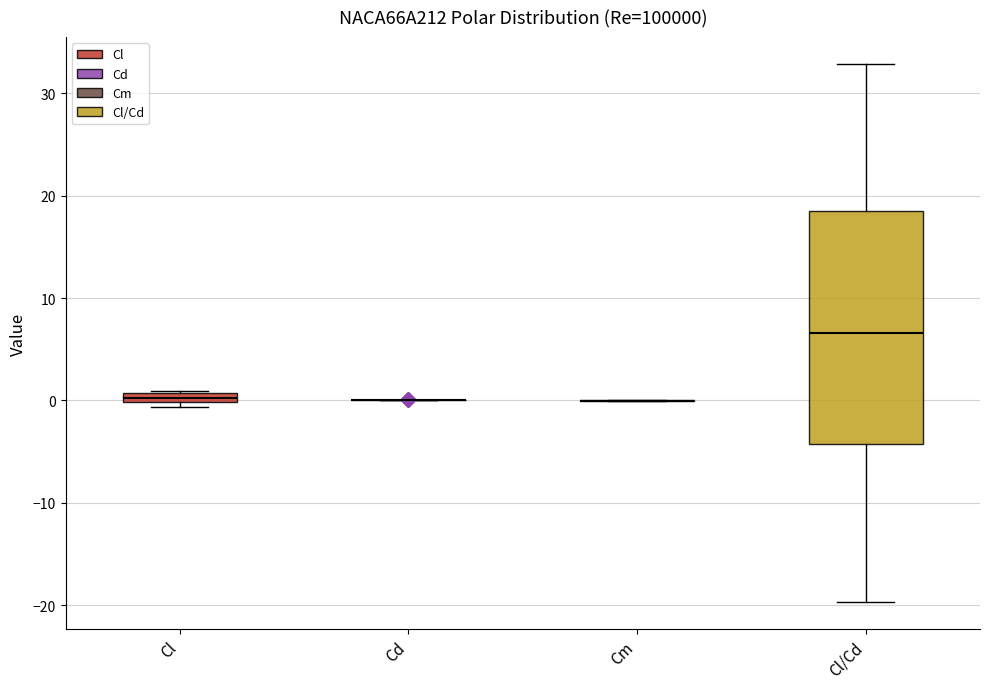

Comparing the boxes themselves (not the whiskers), which one is the tallest?

Cl/Cd